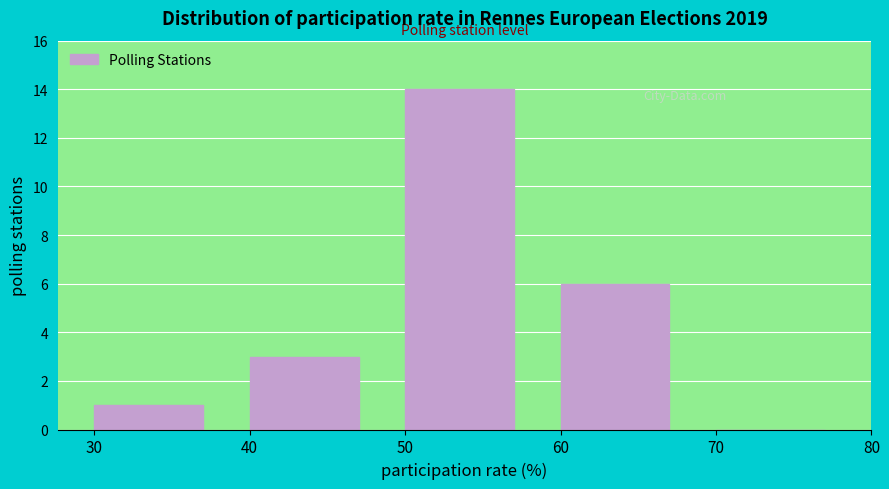

How tall is the bar that spans 60 to 70 on the x-axis? The values are not printed on the chart, so give them approximately, as read against the axis.

6